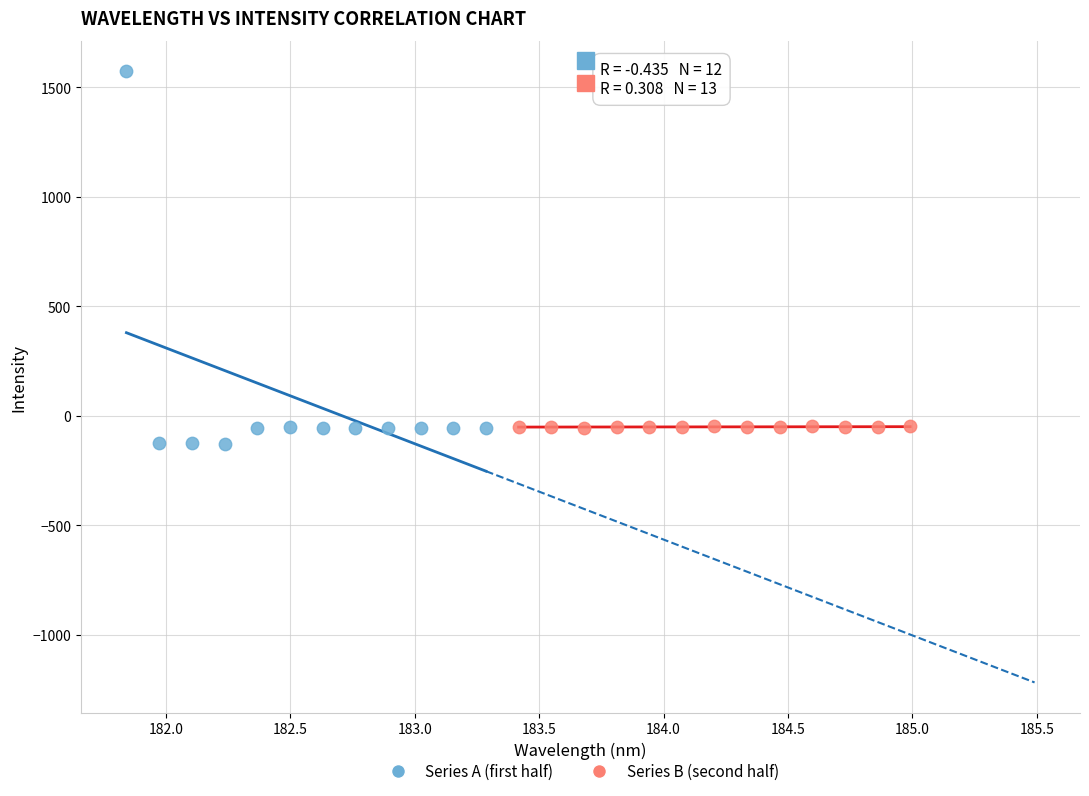

Which series reaches the minimum Y coordinate?

Series A (first half)